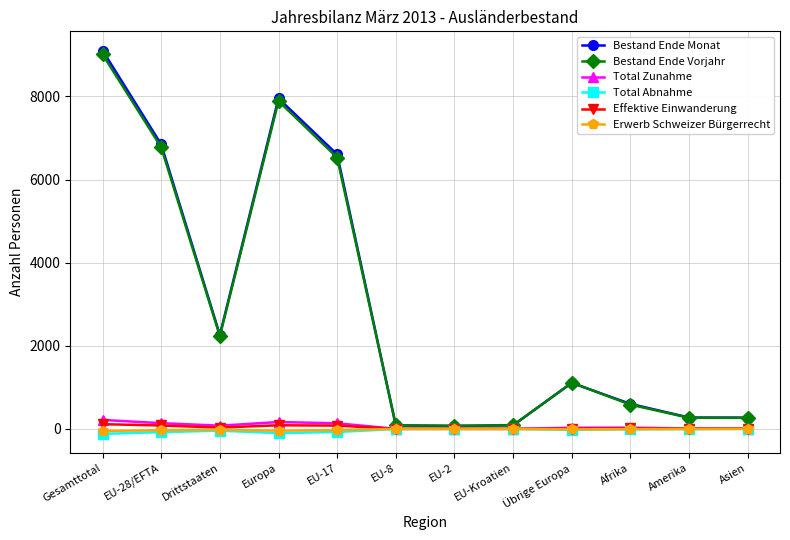

What are all the series names shown in the legend?

Bestand Ende Monat, Bestand Ende Vorjahr, Total Zunahme, Total Abnahme, Effektive Einwanderung, Erwerb Schweizer Bürgerrecht